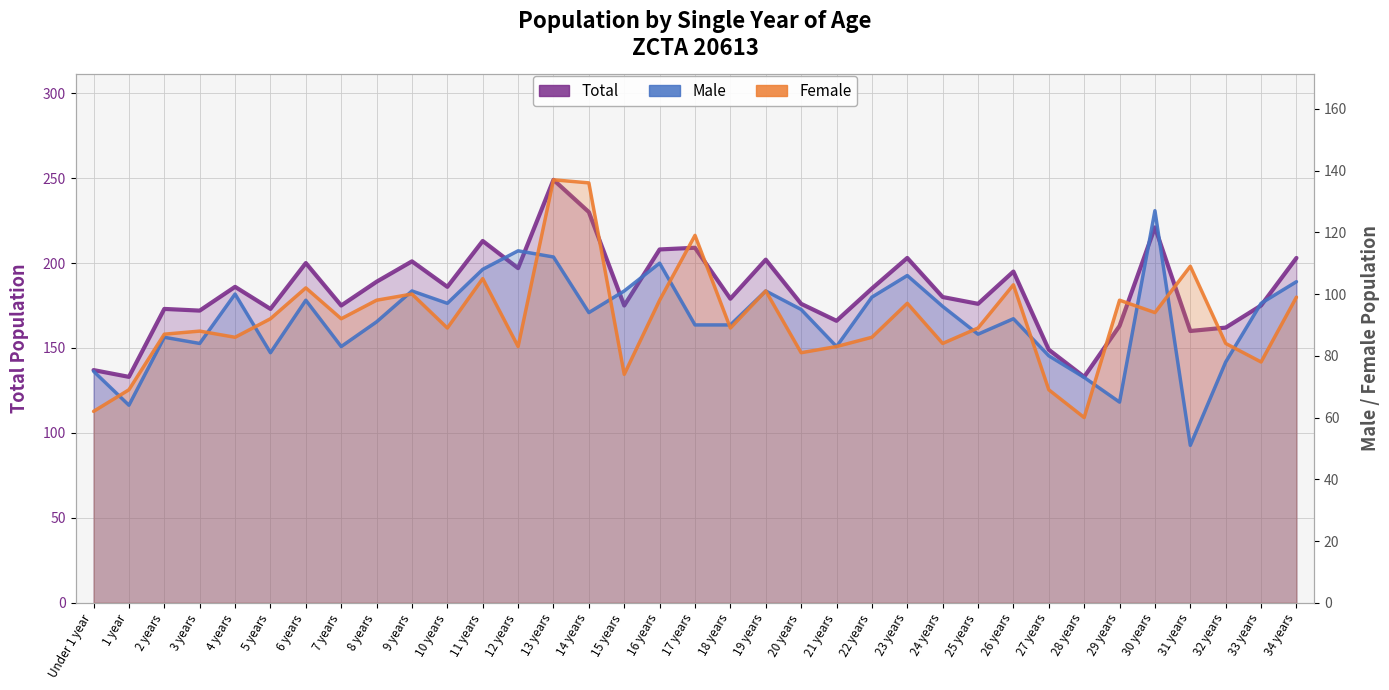

What is the label of the 18th point from the left?

17 years